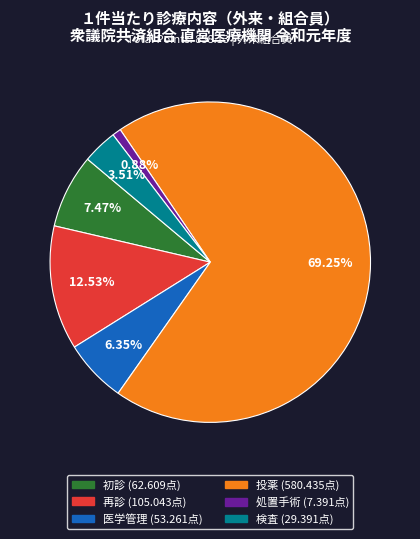

Count the number of slices in the pie.

6